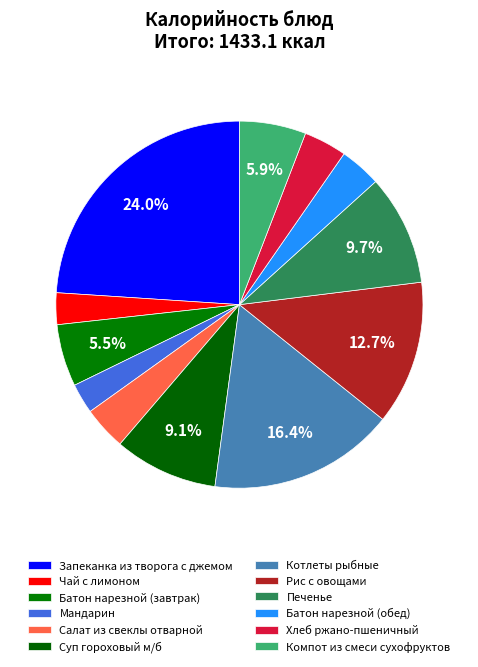

To the nearest percent, what portion does Печенье represent?

10%